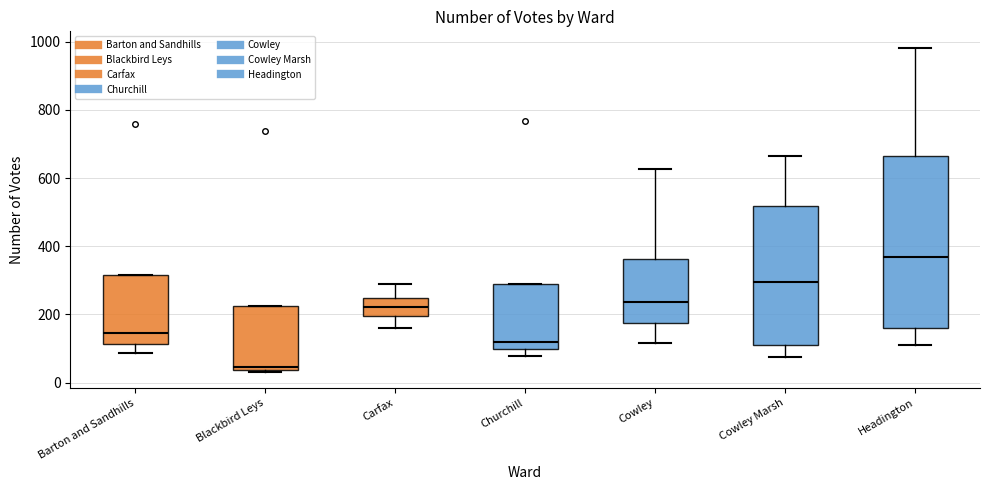

Reading left to right, read every box against the y-axis: the position of its median line, the range the box covers, and the ends of its whiskers. The values are not printed on the chart, so give them approximately, as read against the axis.

Barton and Sandhills: median 140, box 120 to 320, whiskers 80 to 320
Blackbird Leys: median 40 (just above the box's lower edge), box 40 to 220, whiskers 40 to 220
Carfax: median 220, box 200 to 240, whiskers 160 to 280
Churchill: median 120, box 100 to 280, whiskers 80 to 280
Cowley: median 240, box 180 to 360, whiskers 120 to 620
Cowley Marsh: median 300, box 120 to 520, whiskers 80 to 660
Headington: median 360, box 160 to 660, whiskers 120 to 980